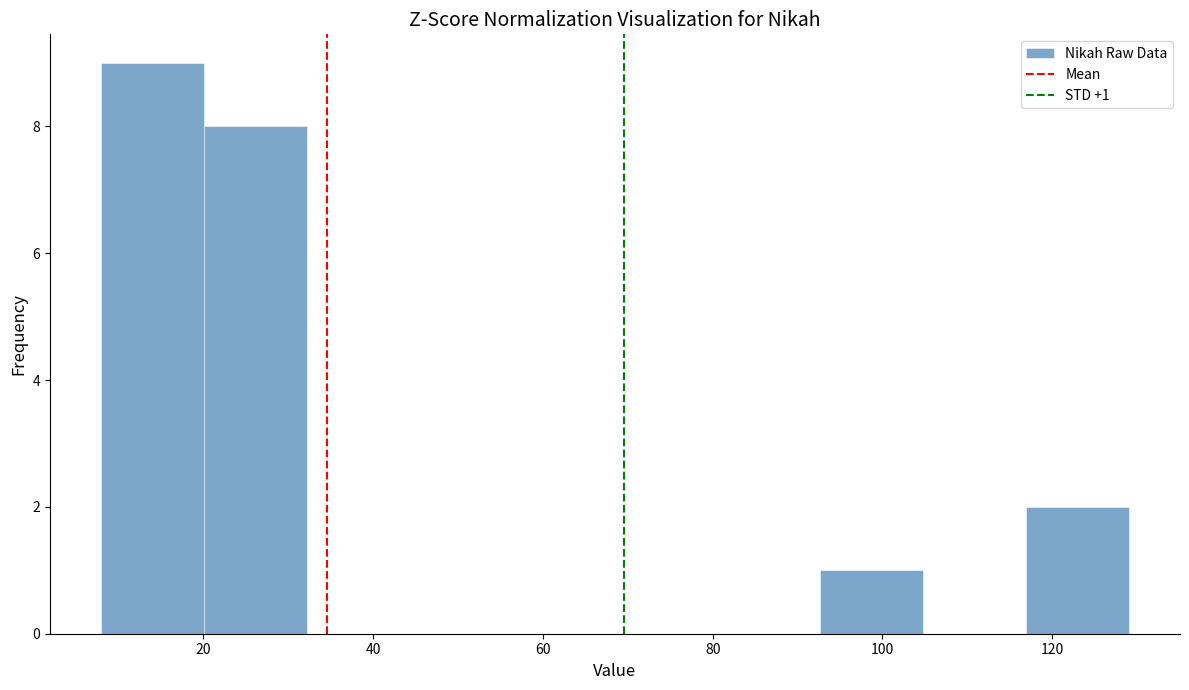

Which range on the x-axis has the tallest bar?

8 to 20